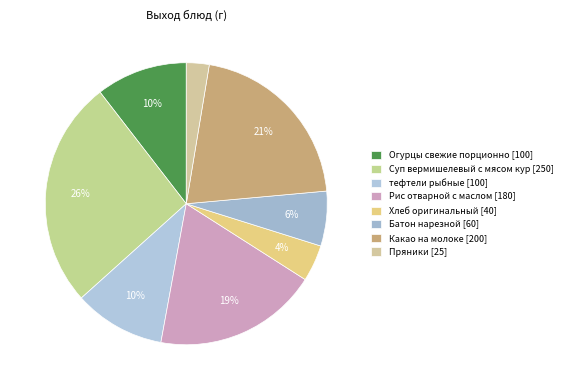

Which has a higher value, тефтели рыбные or Огурцы свежие порционно?

тефтели рыбные